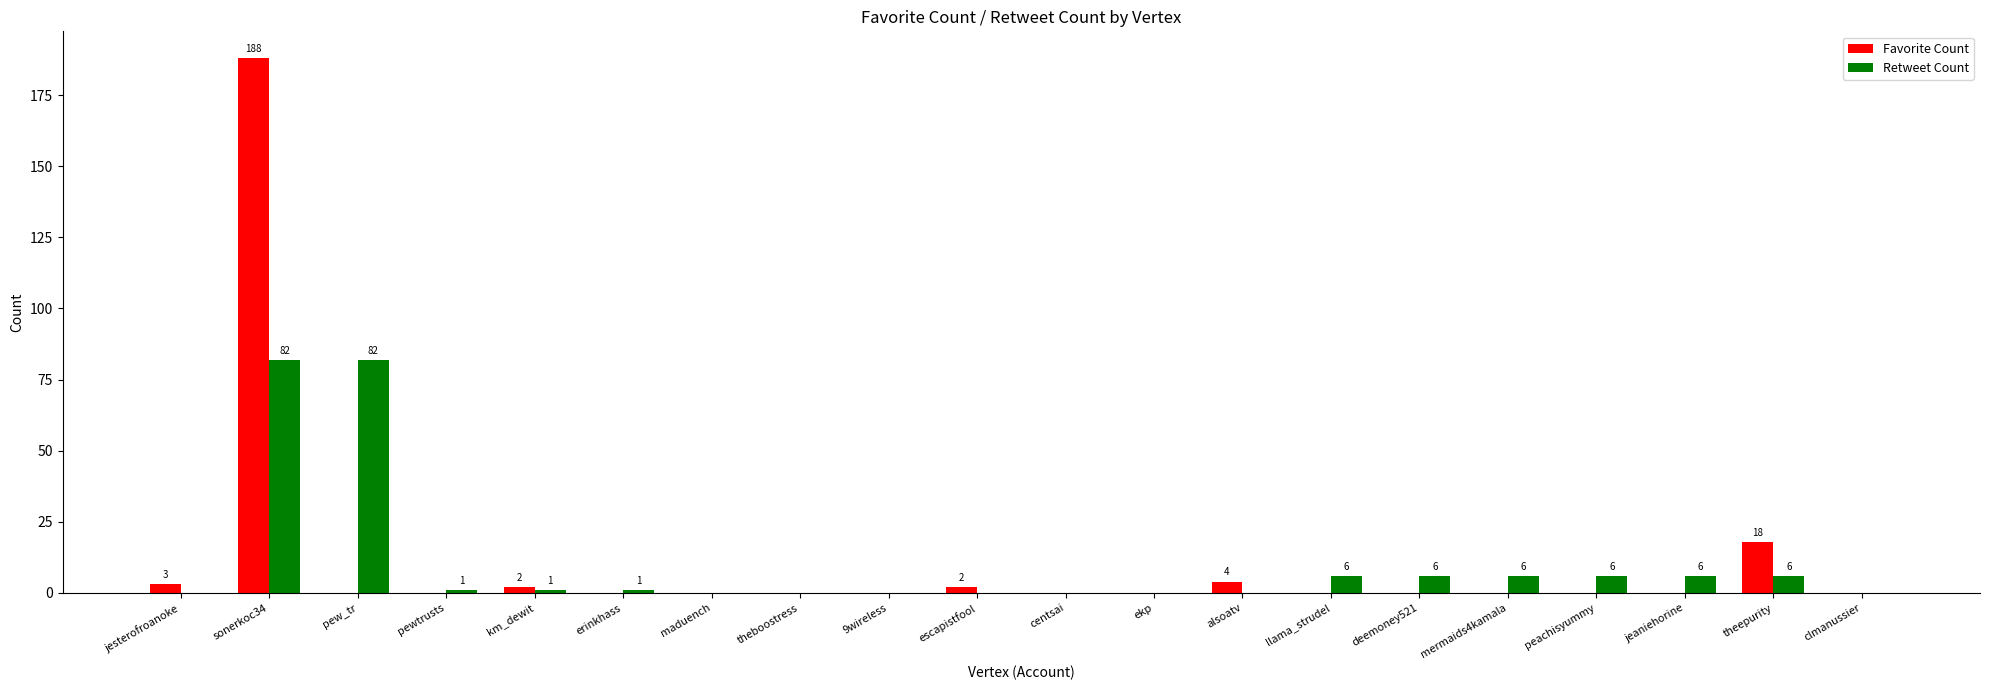

At which label is Favorite Count closest to 94?

theepurity